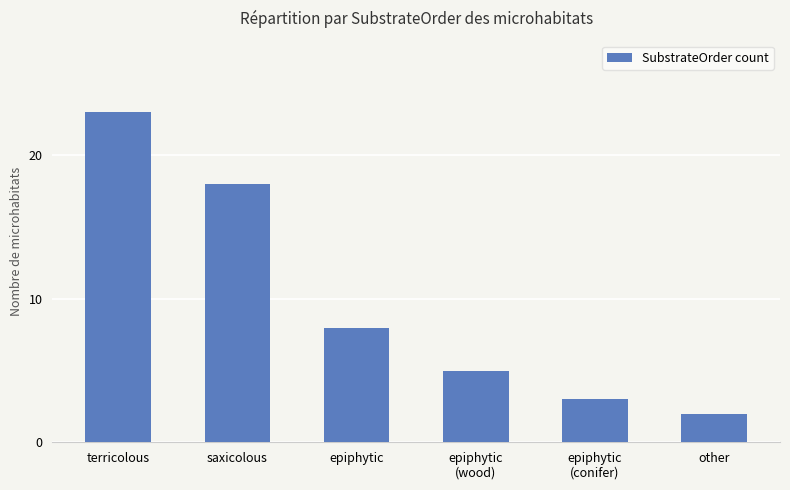

What is the average value?

10